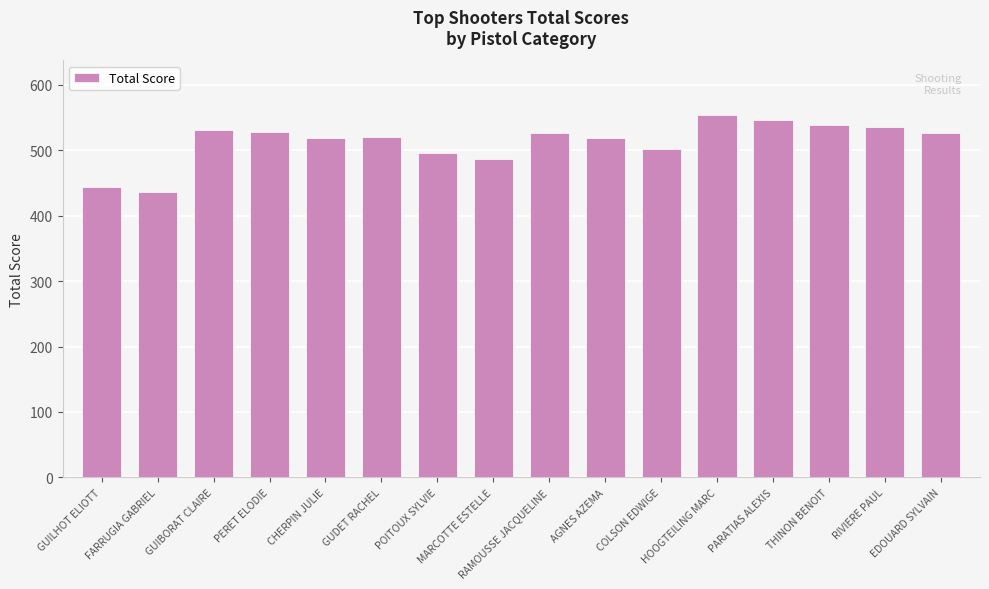

What is the smallest value displayed?

436